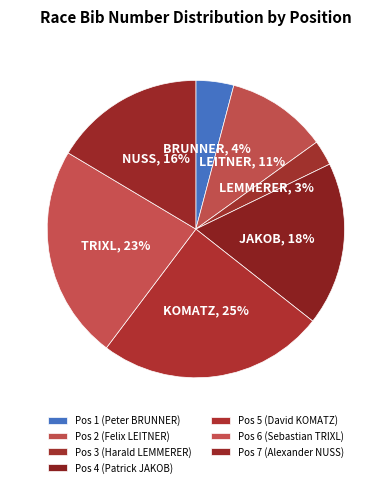

How many segments does this pie chart have?

7